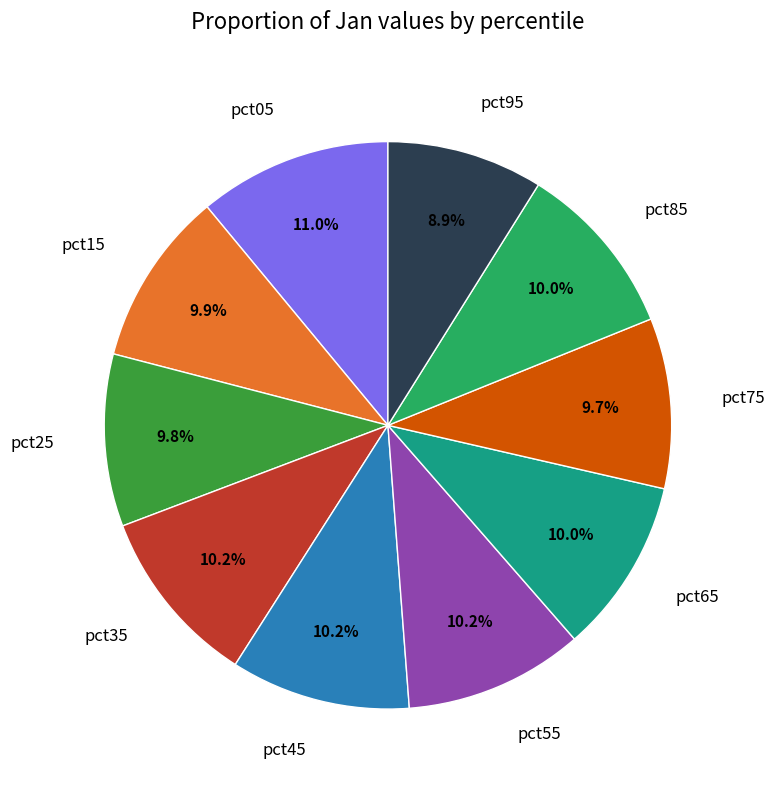

Do pct65 and pct45 together represent more than half of the pie?

No